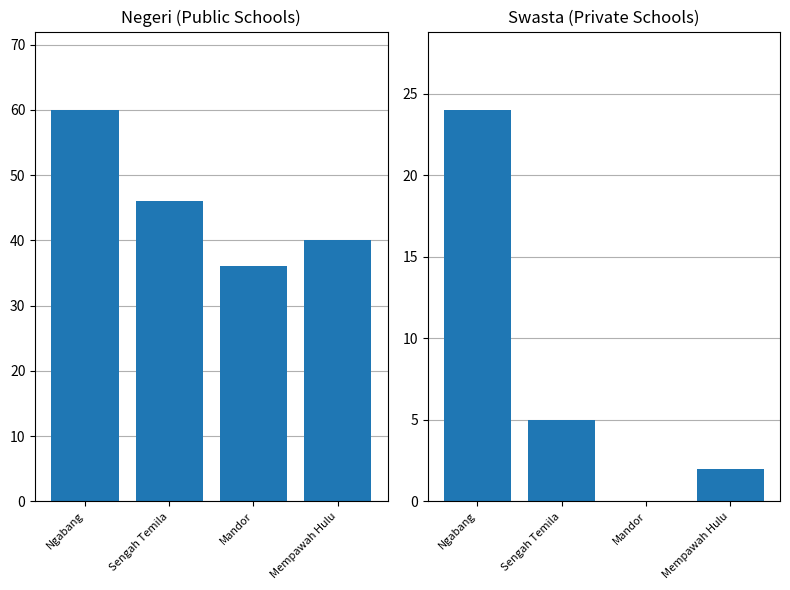

What is the minimum value for Negeri?

36